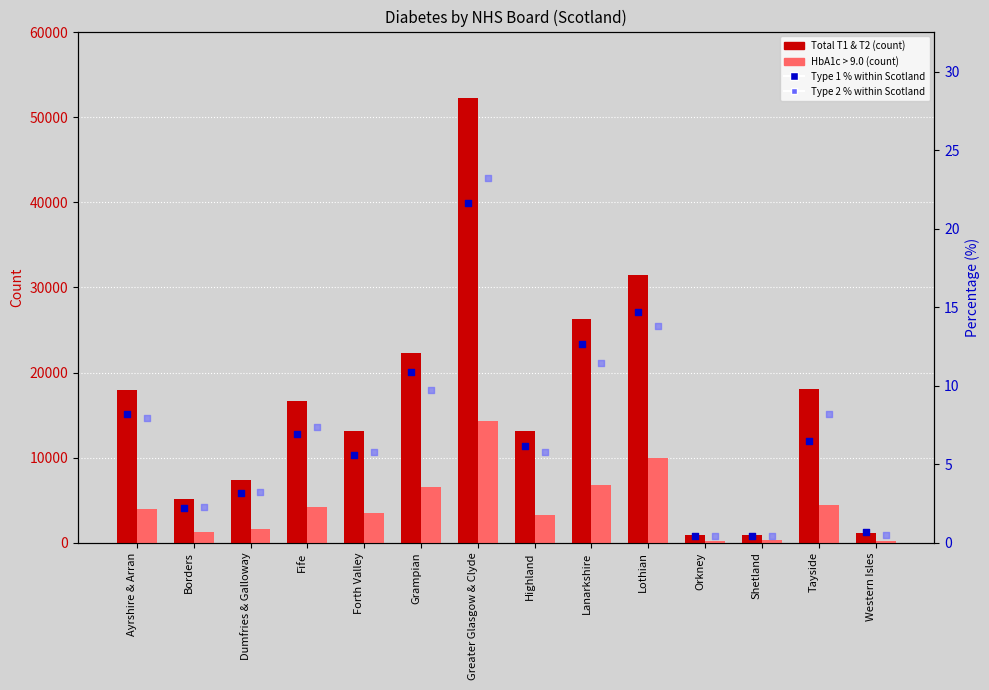

Which series has the widest spread of Y values?

Total T1 & T2 (count)